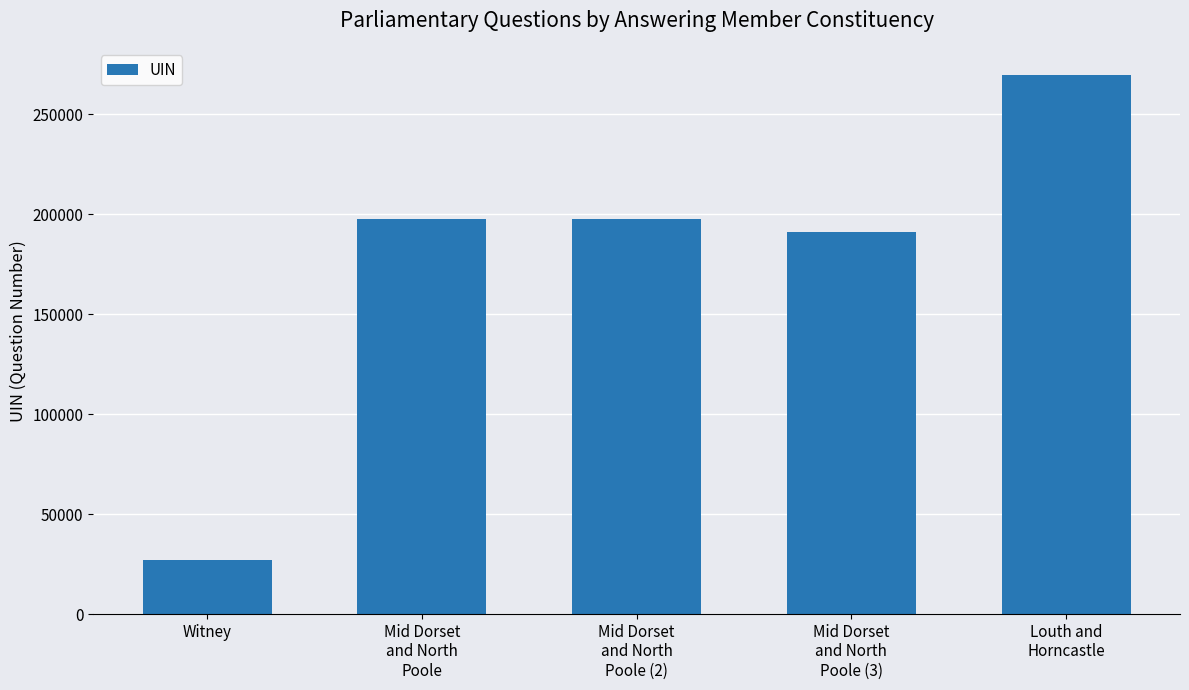

How many data points does each series have?

5